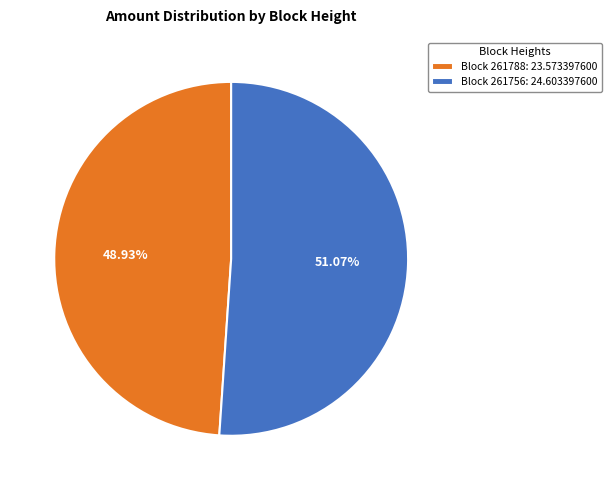

Approximately how many times larger is the value at Block 261788: 23.573397600 compared to Block 261756: 24.603397600?

1.0